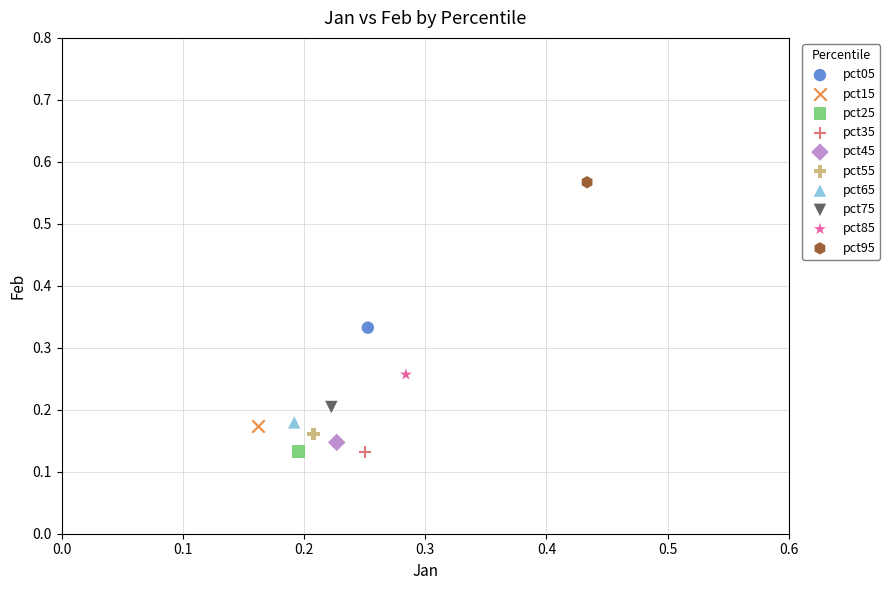

Which series contains the highest Y value?

pct95